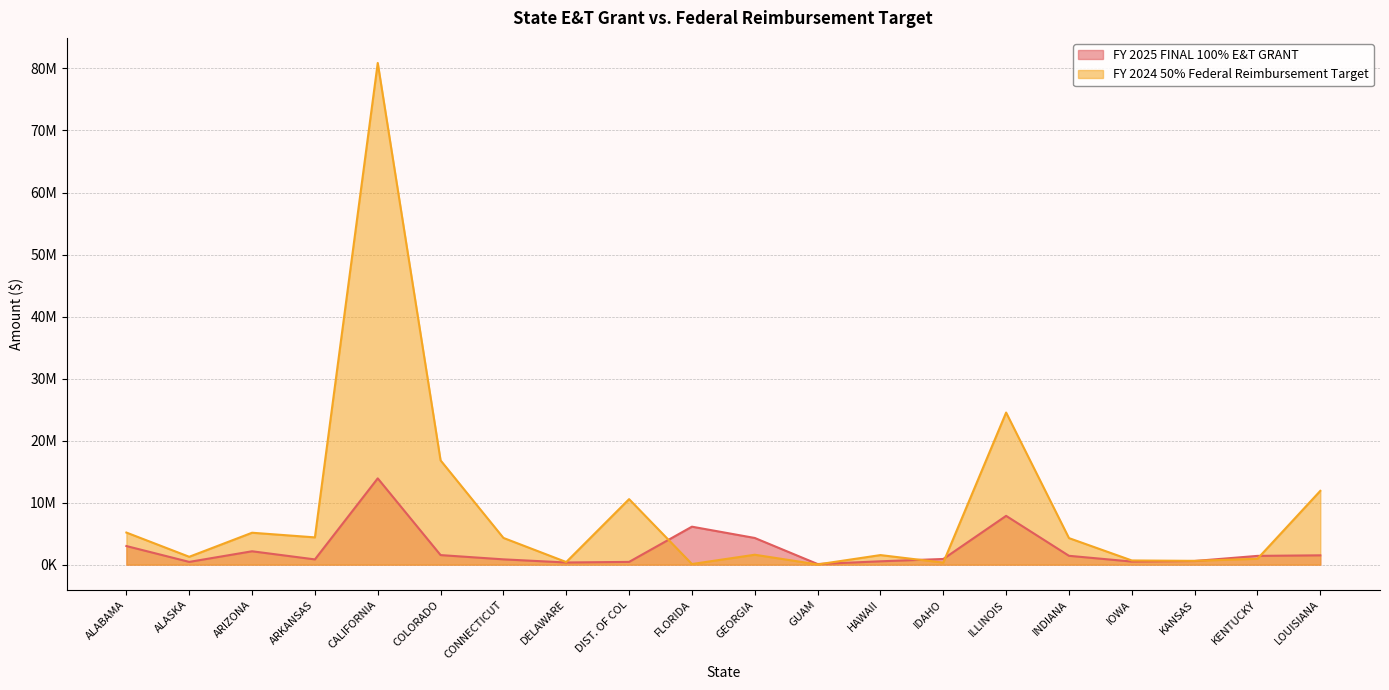

Which series has the widest spread of values?

FY 2024 50% Federal Reimbursement Target